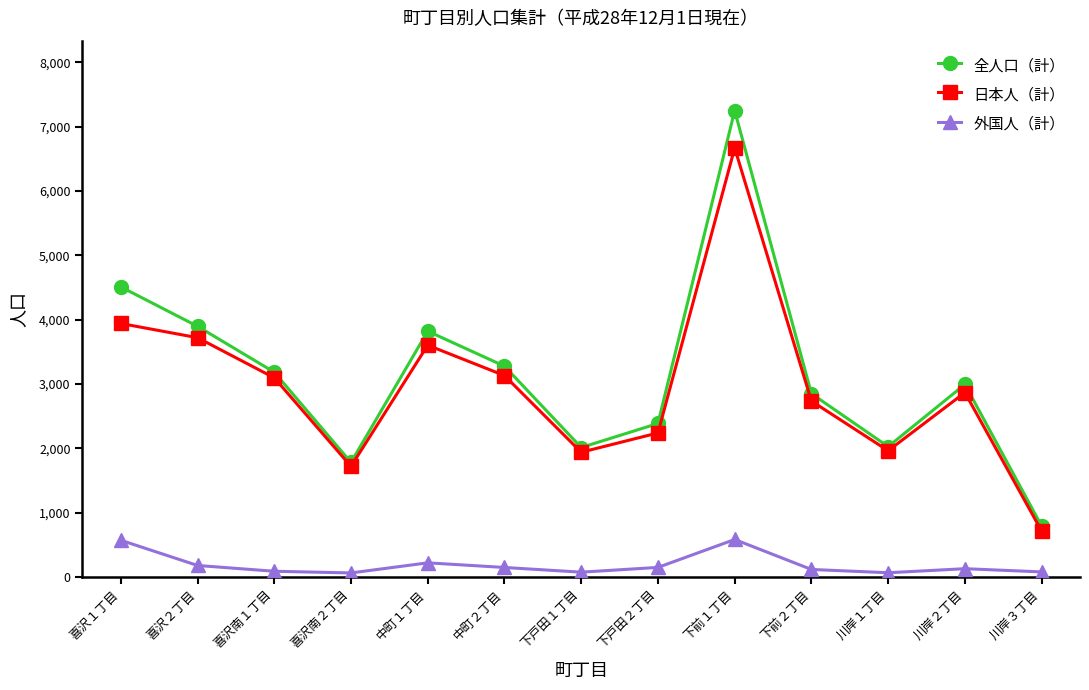

What is the lowest value of the 日本人（計） series?

712